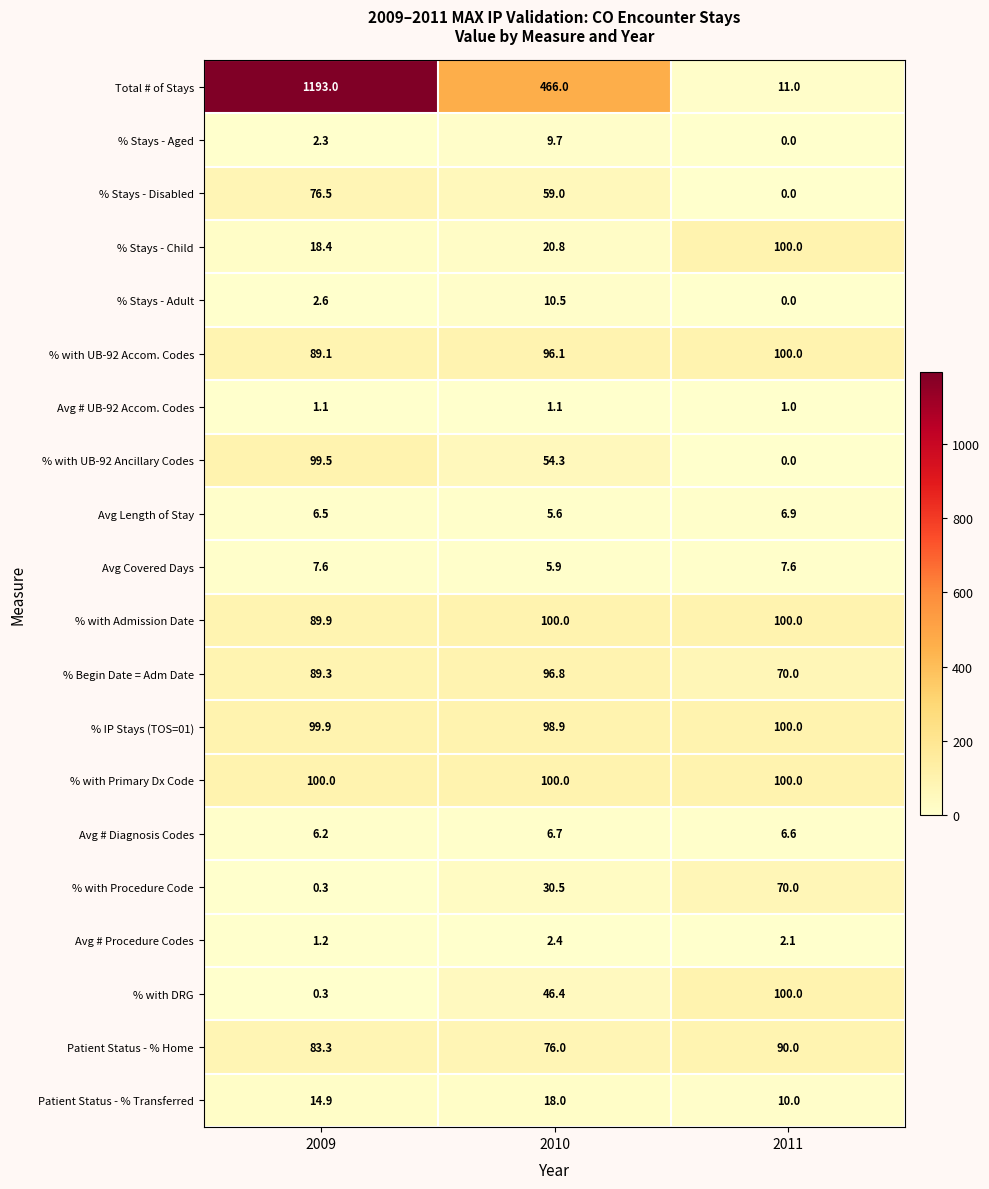

Count the number of data series in this chart.

20